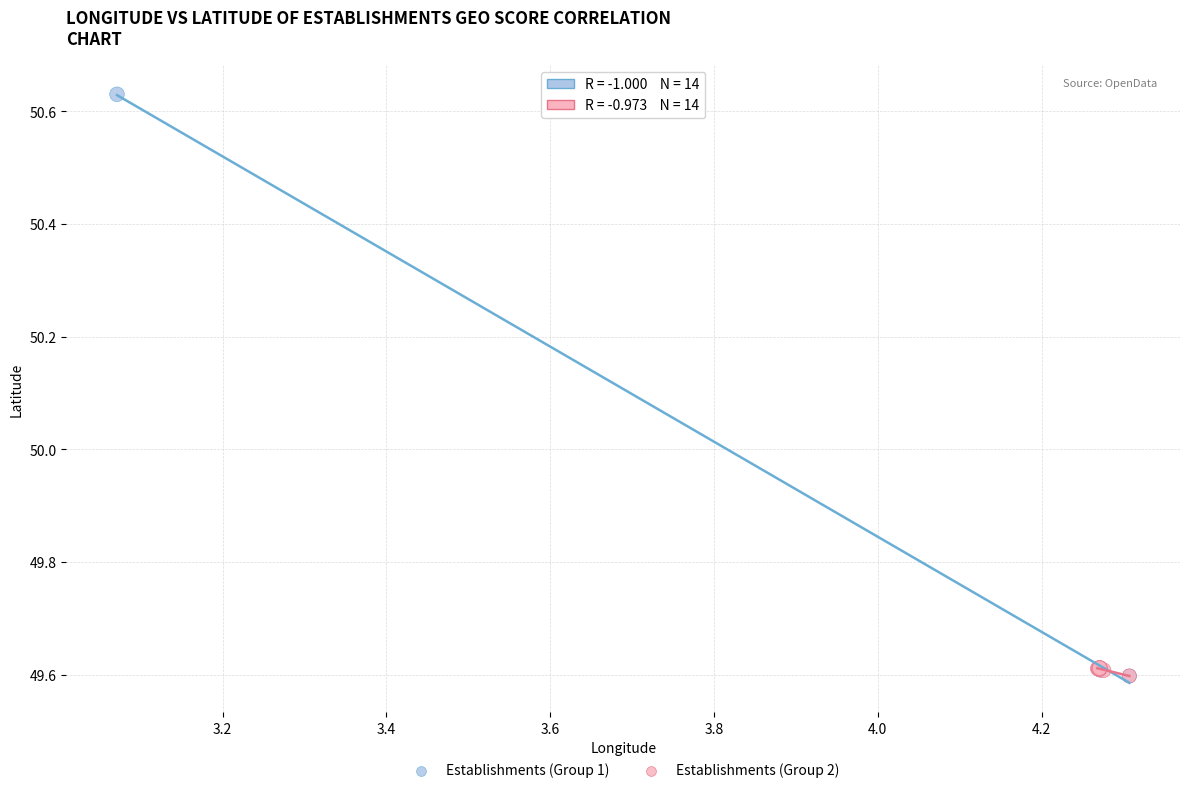

Which series contains the highest Y value?

Establishments (Group 1)